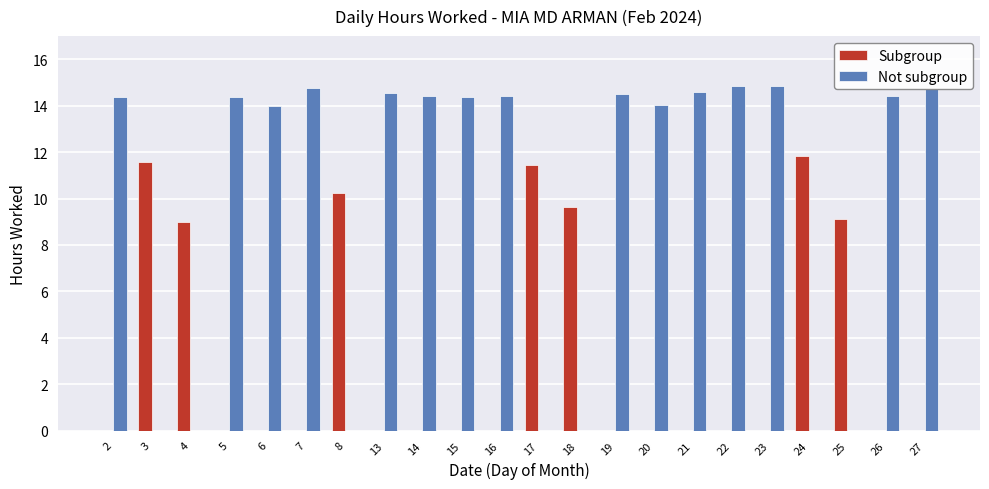

Is it true that Not subgroup equals 14.8 at 7?

True